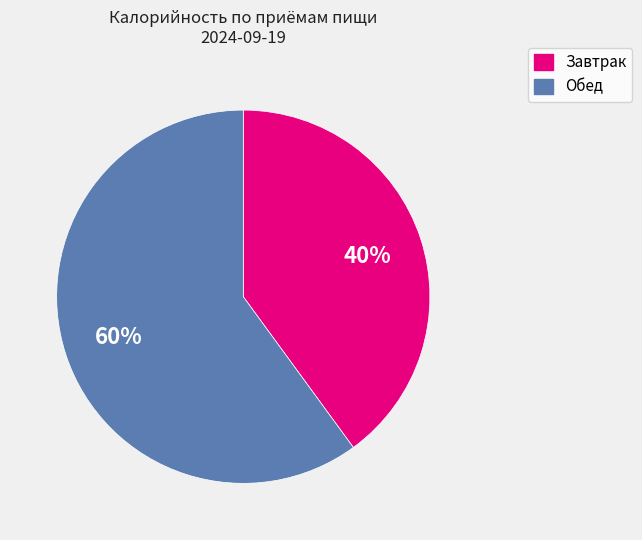

Is there any slice that represents more than half of the pie?

Yes